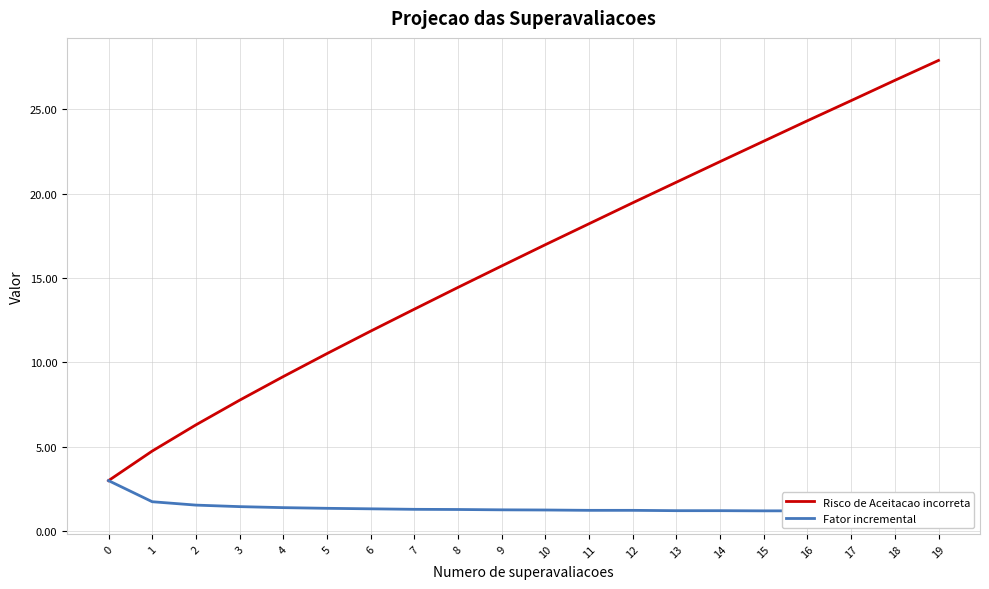

Does the chart display data point markers on the line(s)?

No